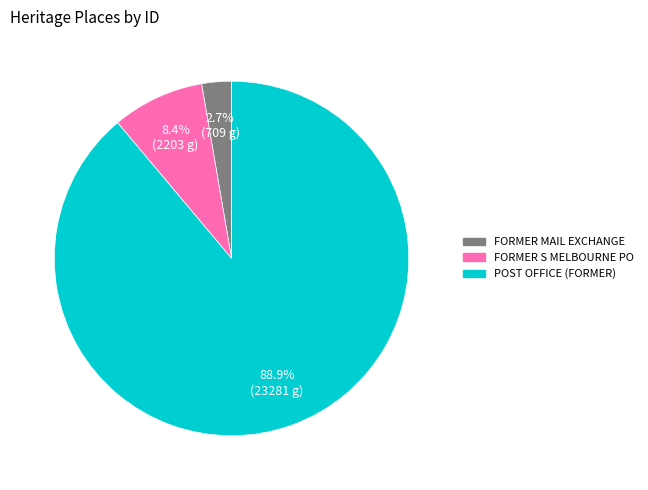

Is there any slice that represents more than half of the pie?

Yes